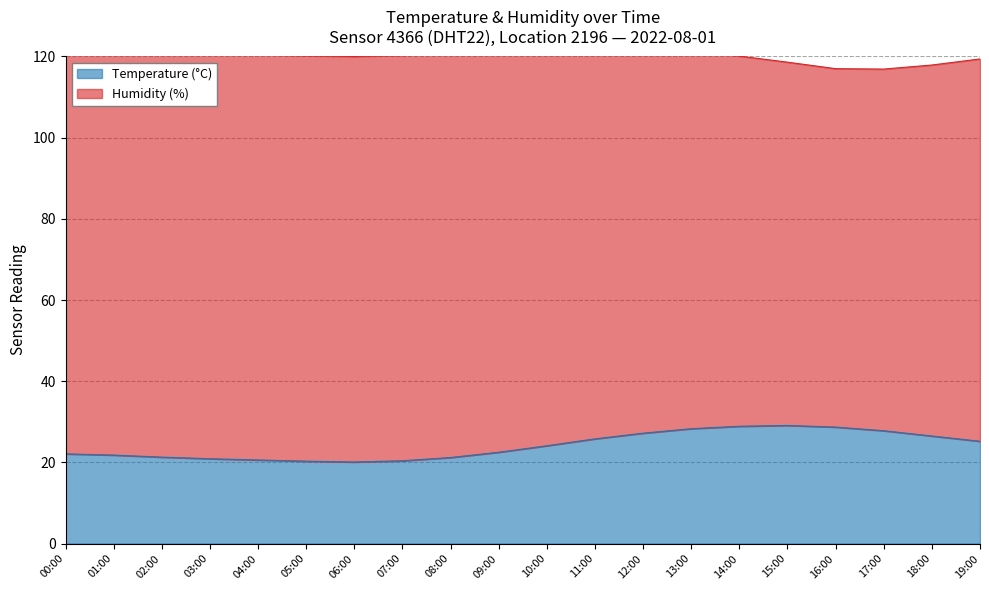

Where is the data nearest to the value 24?

10:00